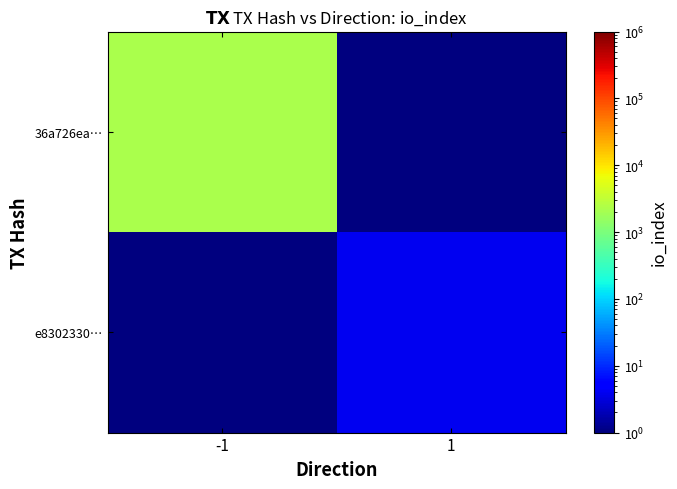

Between -1 and 1, which series saw the biggest shift?

36a726ea…